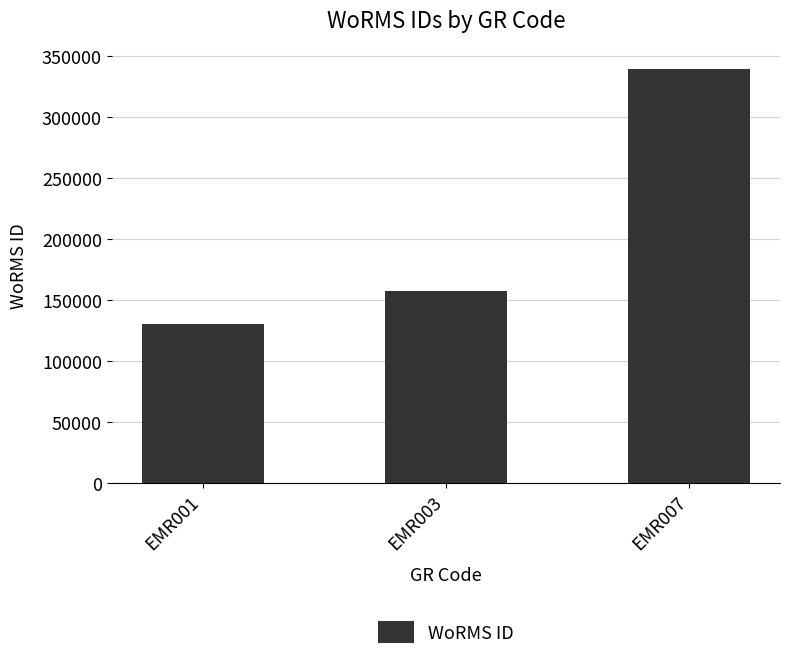

What is the sum of all values?

626606